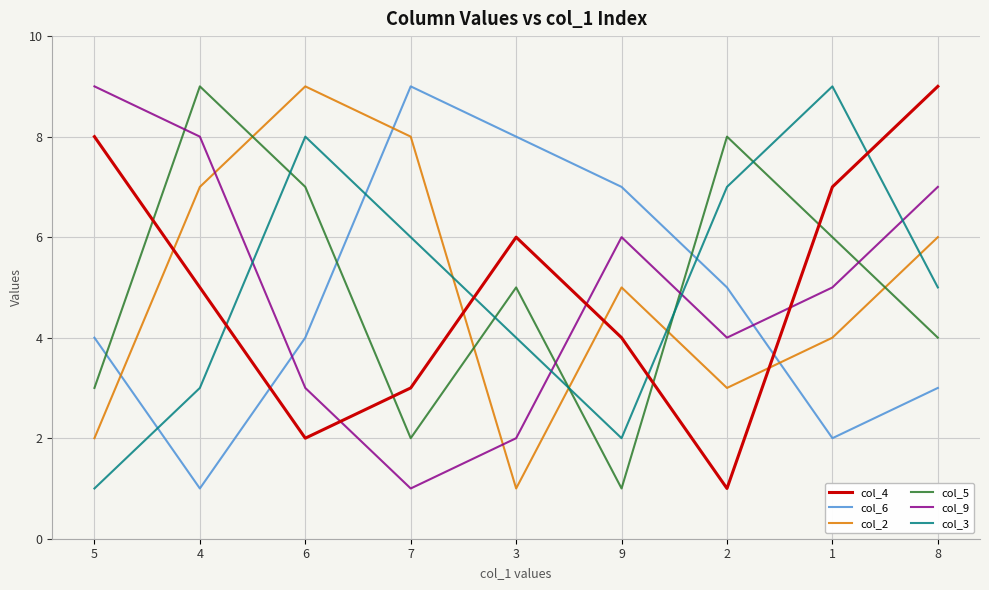

List the labels in order of col_3 value, smallest first.

5, 9, 4, 3, 8, 7, 2, 6, 1